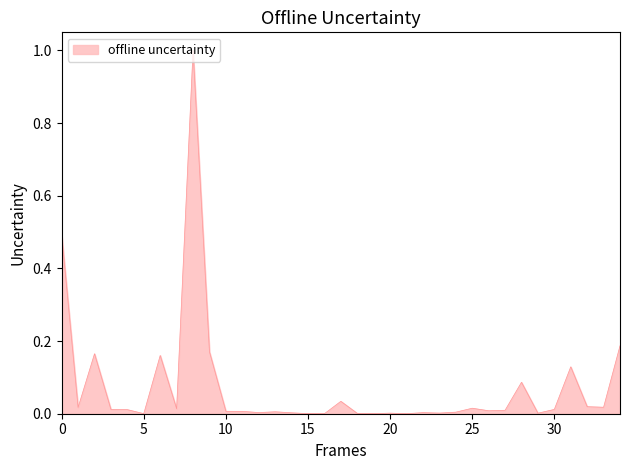

What is the greatest value displayed?

1.0